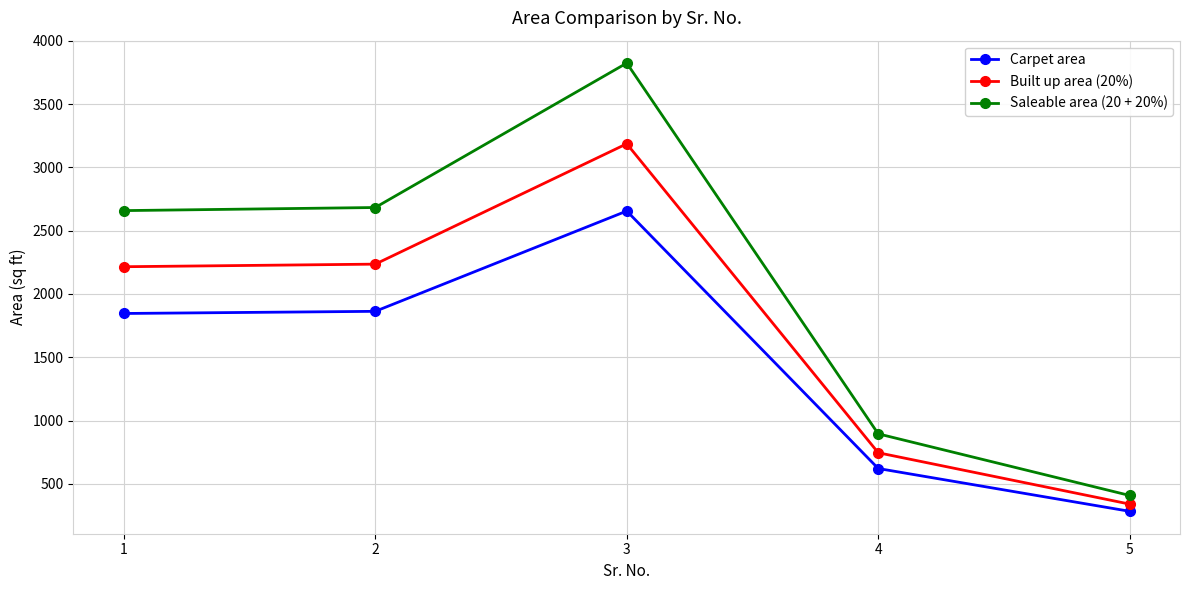

True or false: Built up area (20%) and Carpet area intersect in this chart.

False